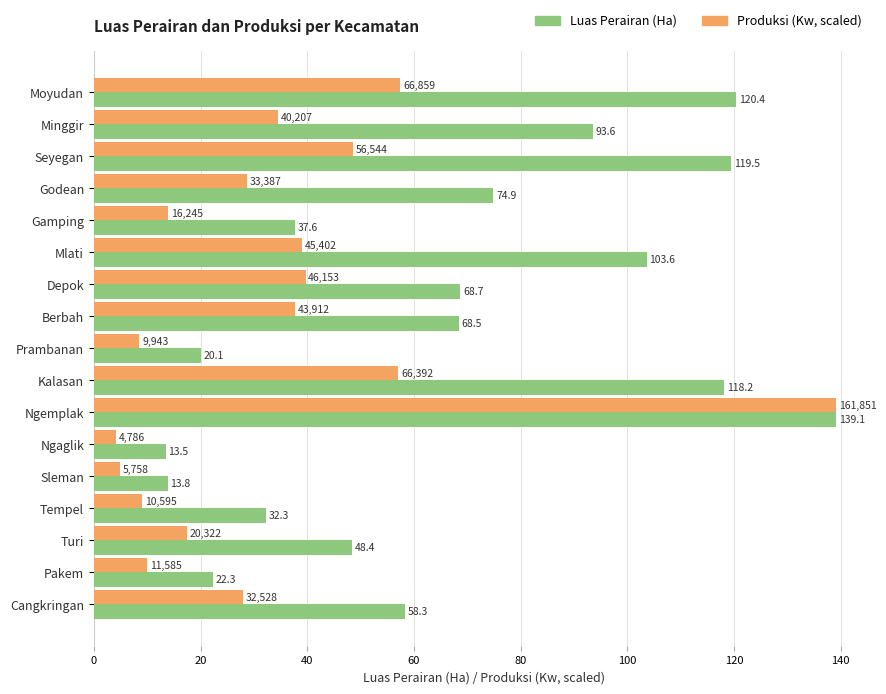

Which series has the widest spread of values?

Produksi (Kw, scaled)